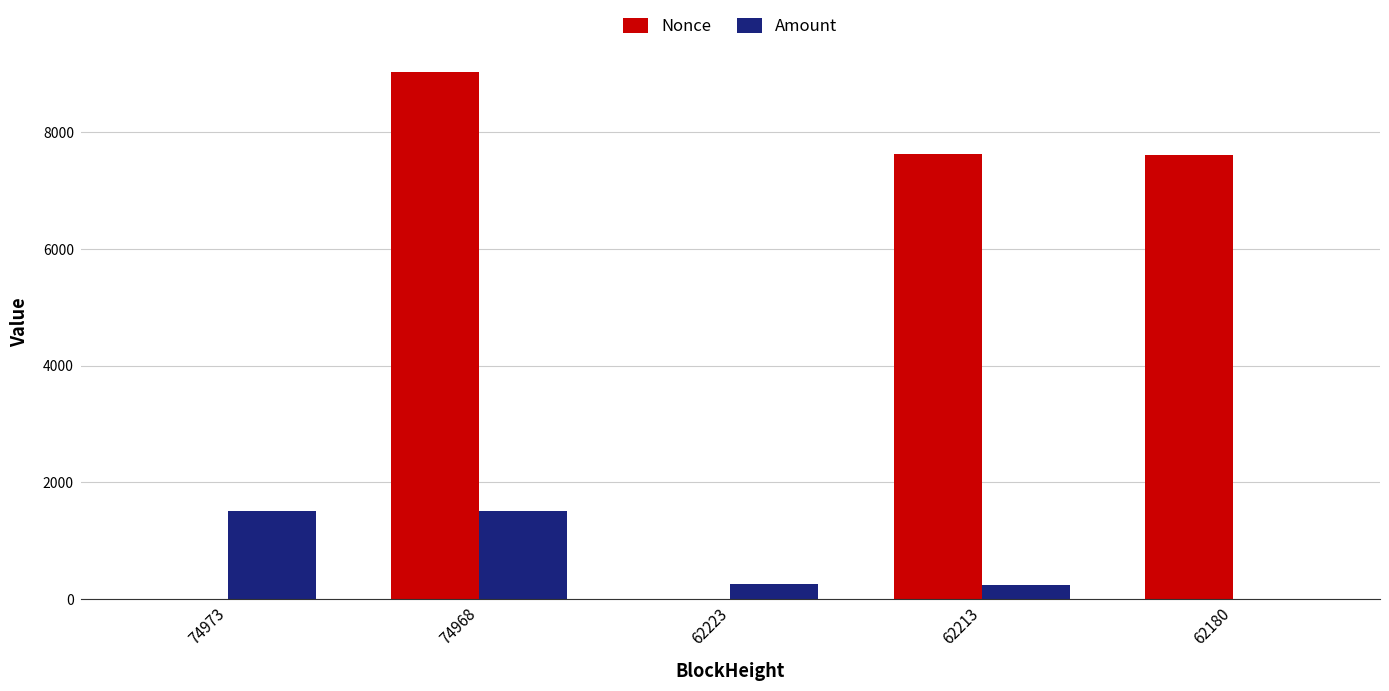

What is the sum of the Nonce values at 74968 and 62213?

16657.0